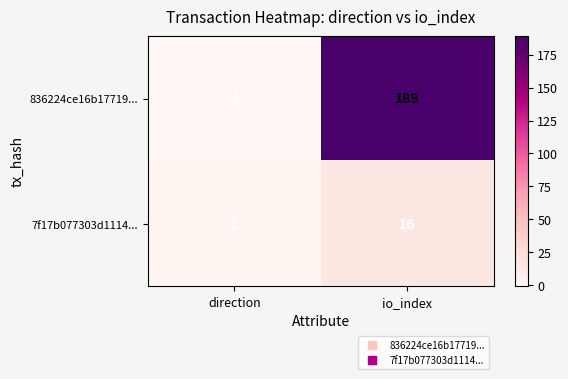

Reading left to right, what are all the values shown in this chart?

836224ce16b17719...: direction=-1	io_index=189
7f17b077303d1114...: direction=1	io_index=16